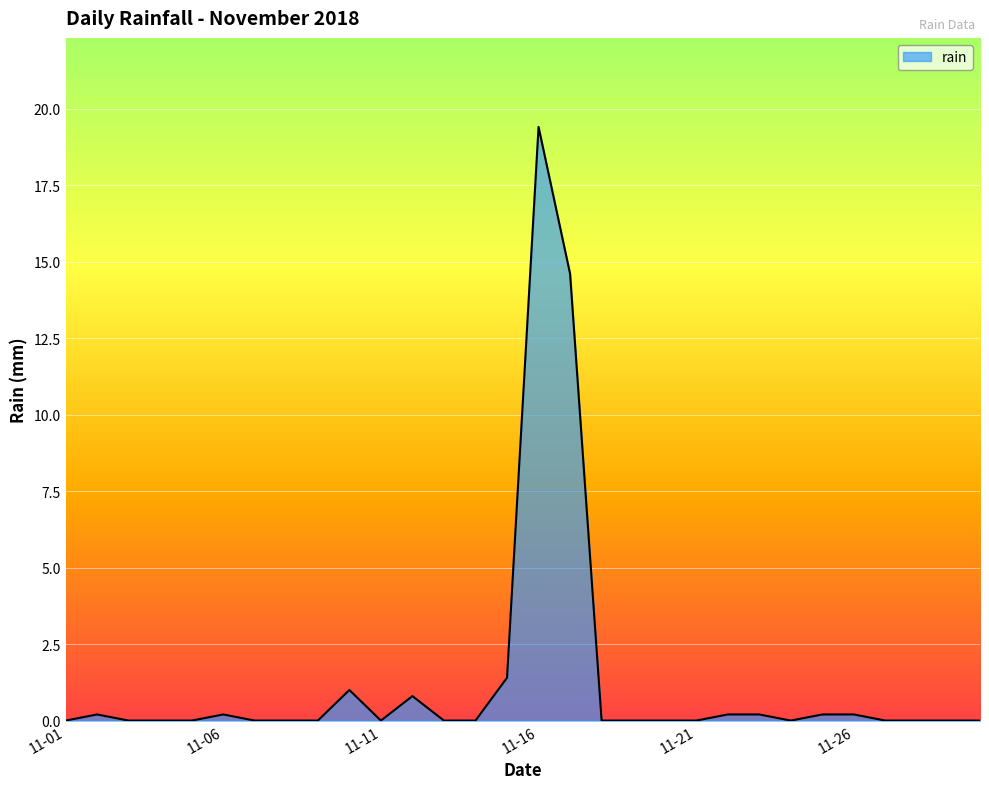

What is the greatest value displayed?

19.4